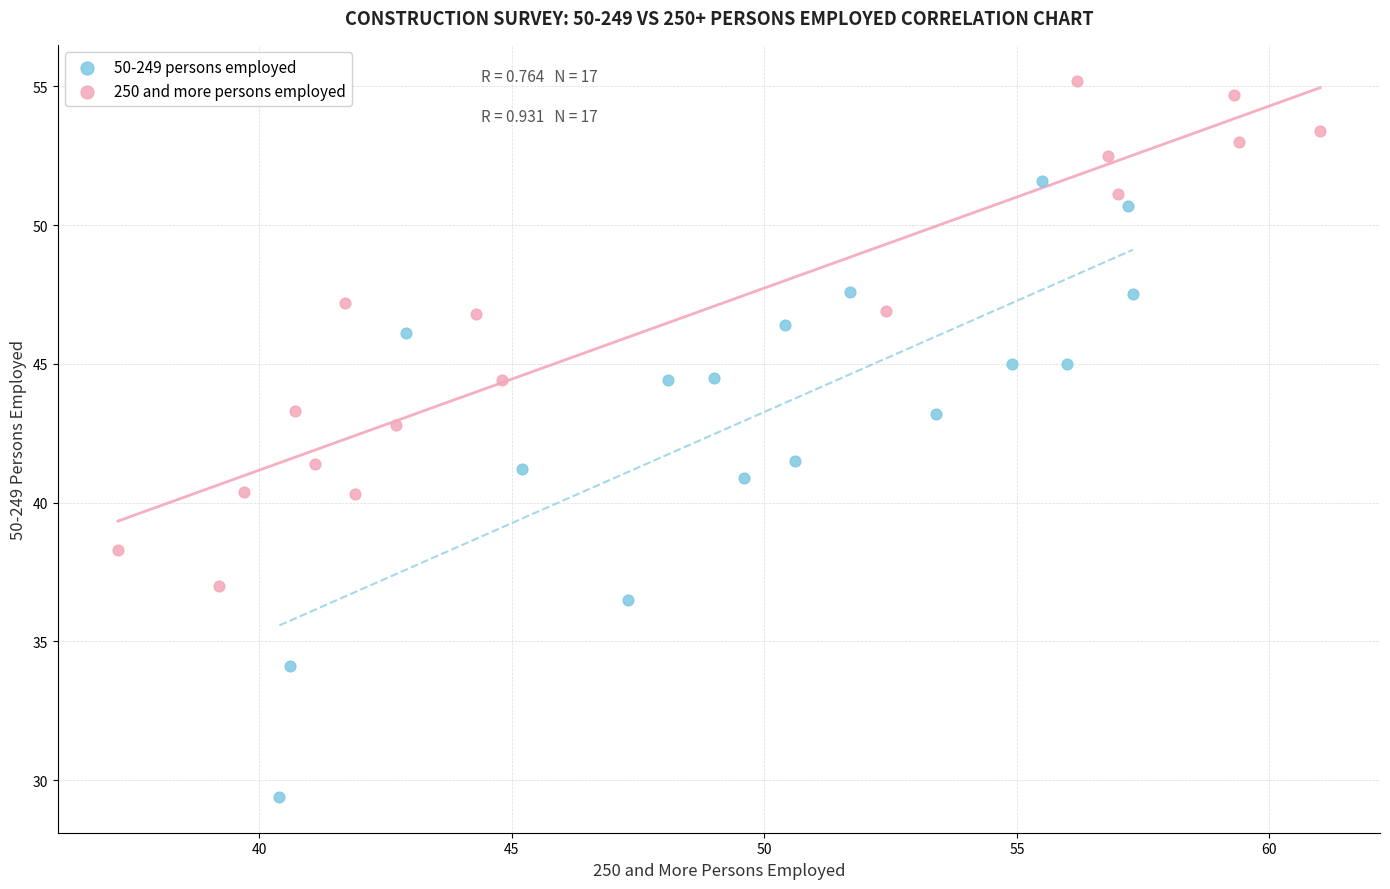

Which series reaches the minimum Y coordinate?

50-249 persons employed